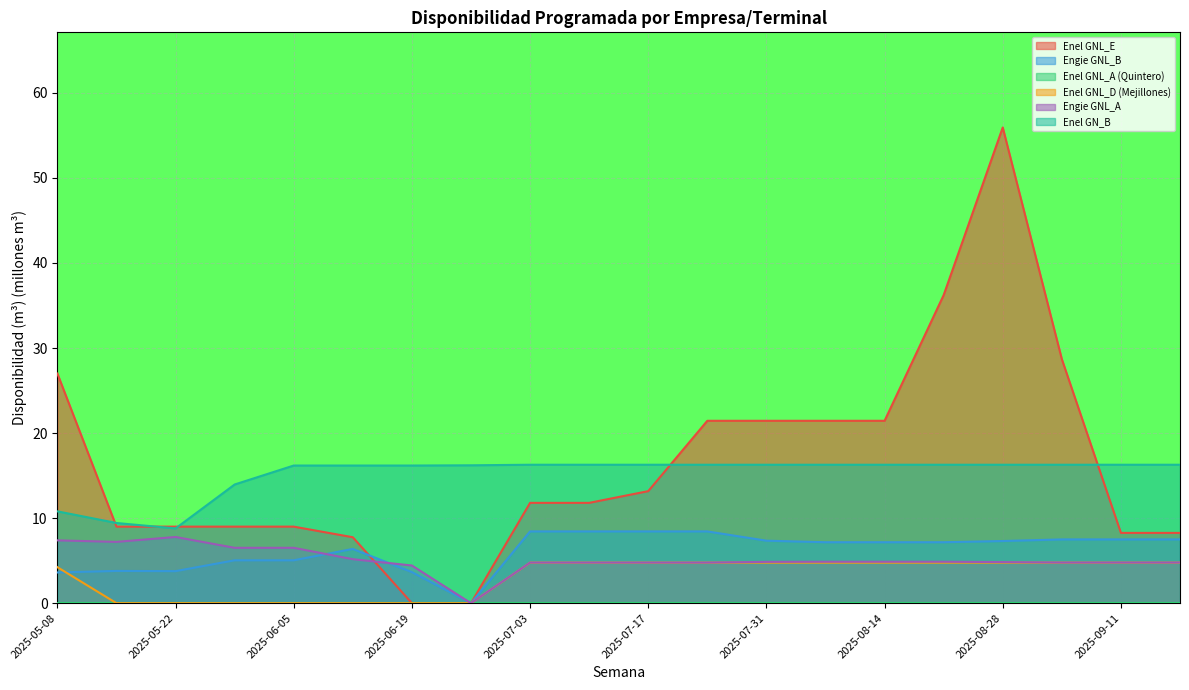

Which series has the largest range (max minus min)?

Enel GNL_E